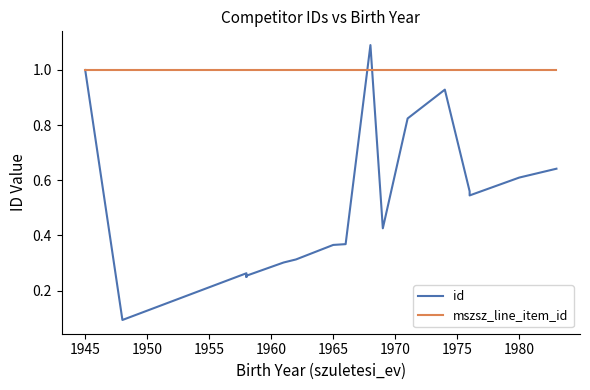

True or false: id has a value of 0.1 at 1950.

False